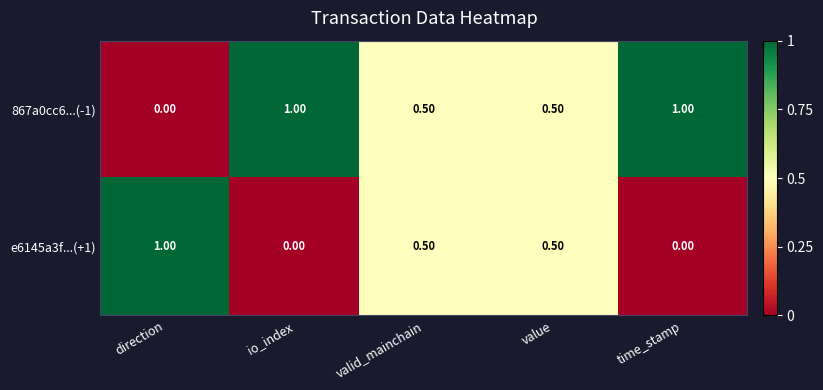

At how many categories does at least one series exceed 0?

5